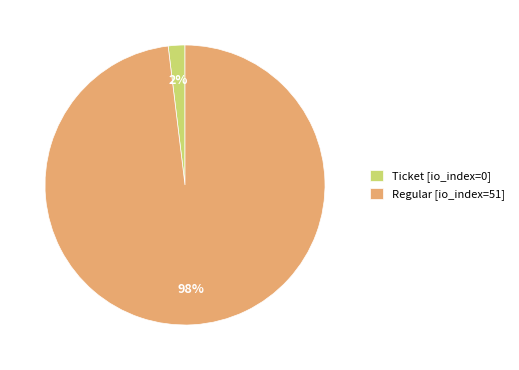

What is the smallest slice in the pie chart?

Ticket [io_index=0]